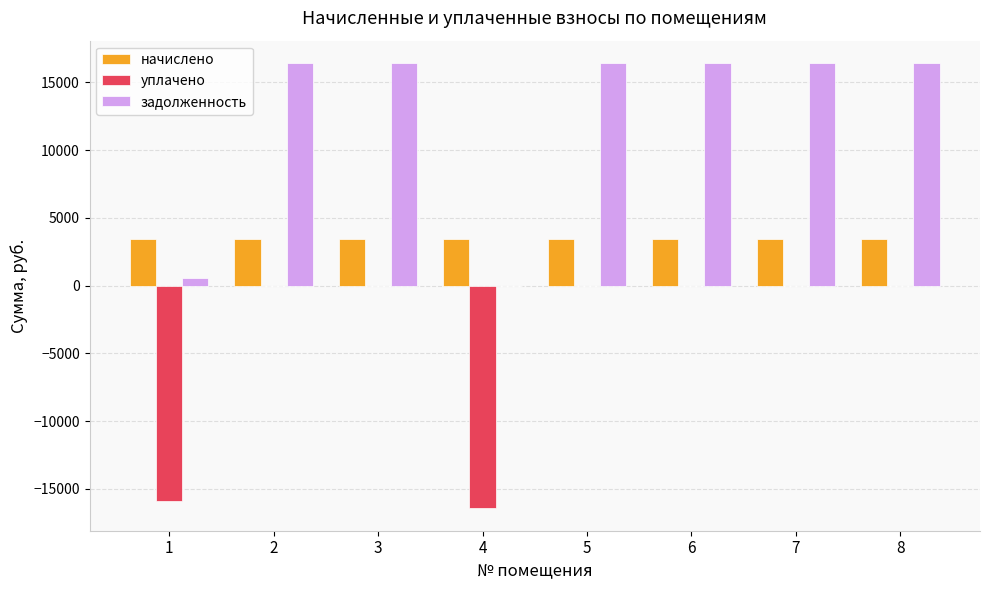

Count the number of data series in this chart.

3